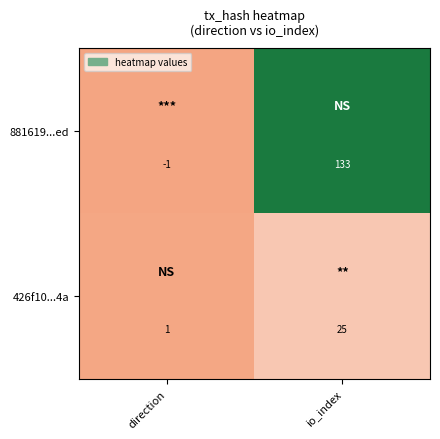

Reading right to left, list all the values displayed in this chart.

881619...ed: 133	-1
426f10...4a: 25	1